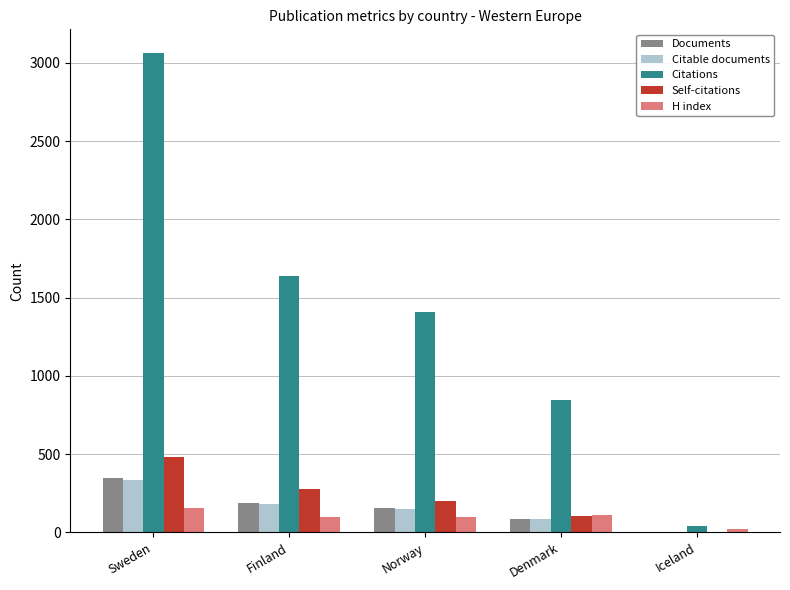

Is it true that Citable documents equals 525 at Sweden?

False